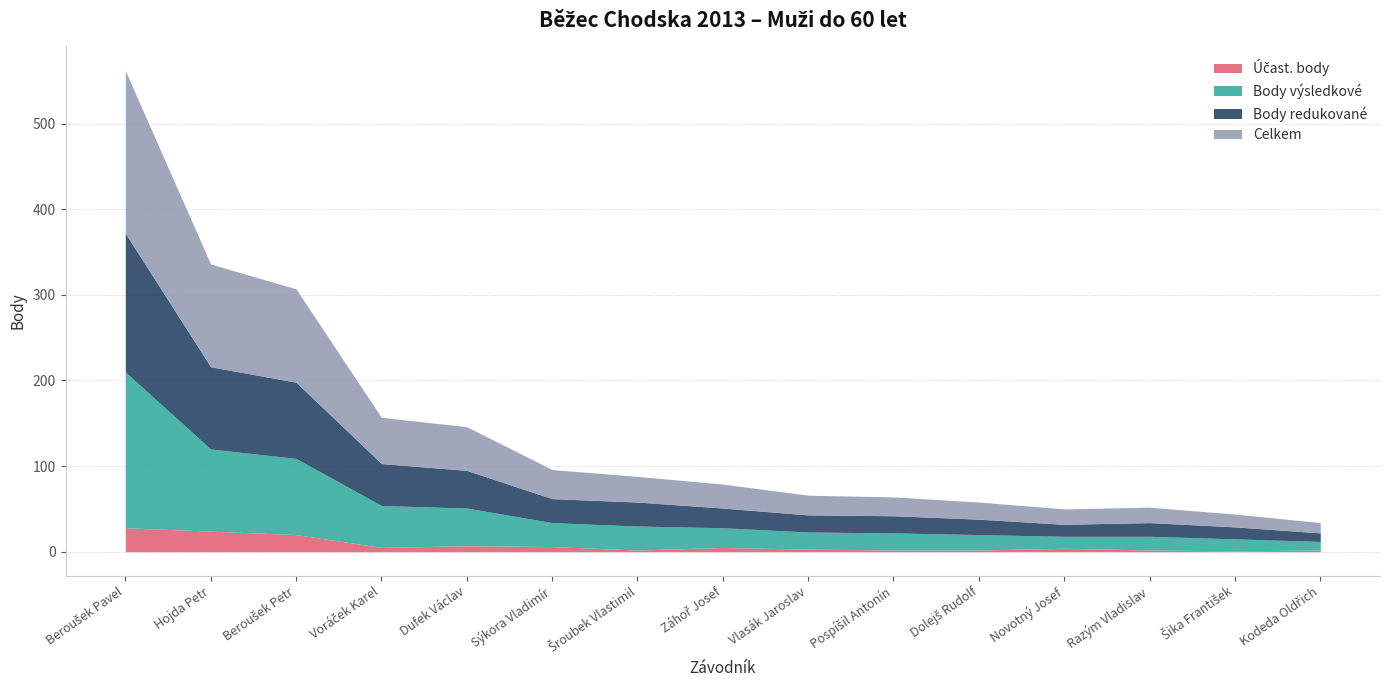

Which category has the highest value in the Celkem series?

Beroušek Pavel